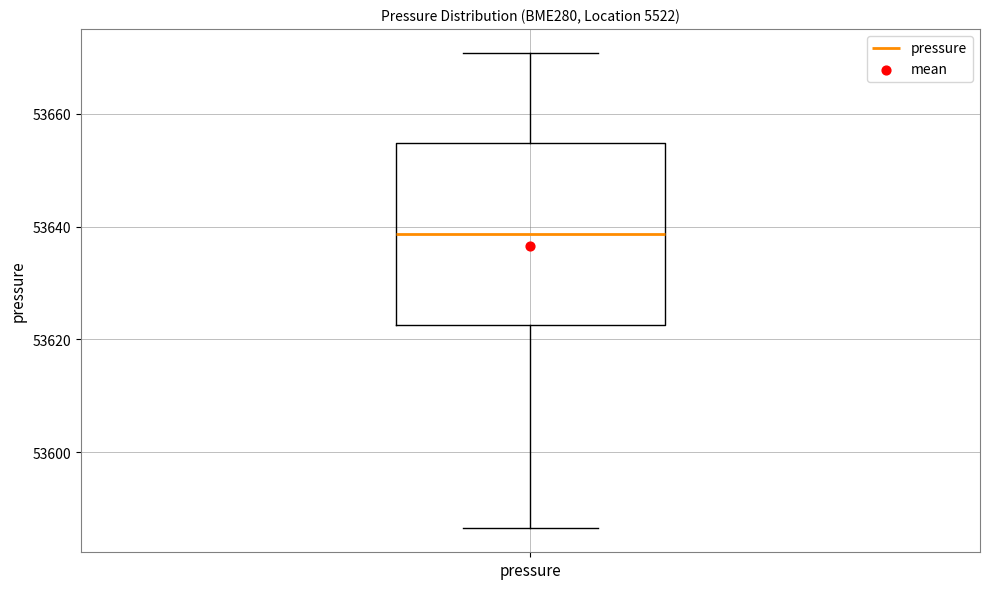

Read this box plot against the y-axis: the position of the median line, the range covered by the box, and the ends of both whiskers. The values are not printed on the chart, so give them approximately, as read against the axis.

median 53638, box 53622 to 53654, whiskers 53586 to 53670